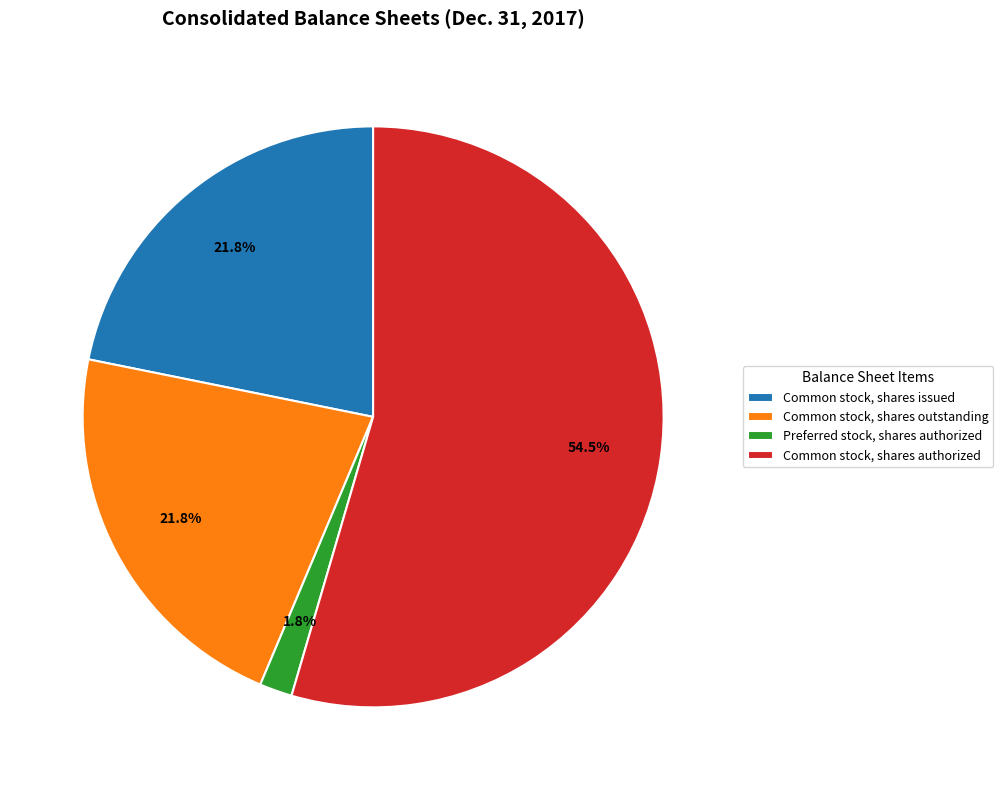

What percentage is the Common stock, shares outstanding slice, to the nearest percent?

22%